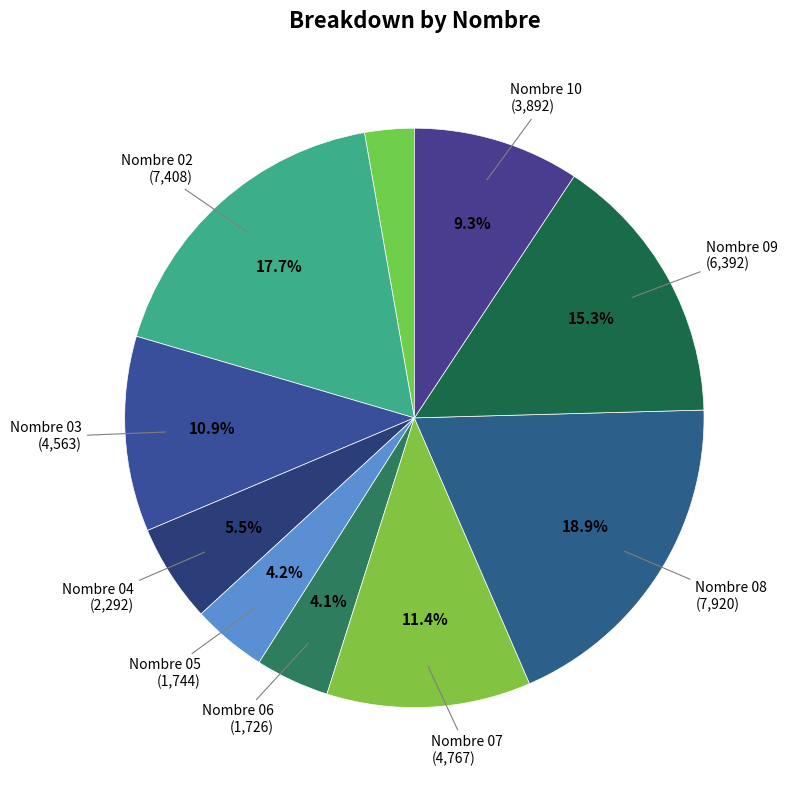

Rank the categories by value from highest to lowest.

Nombre 08, Nombre 02, Nombre 09, Nombre 07, Nombre 03, Nombre 10, Nombre 04, Nombre 05, Nombre 06, Nombre 01